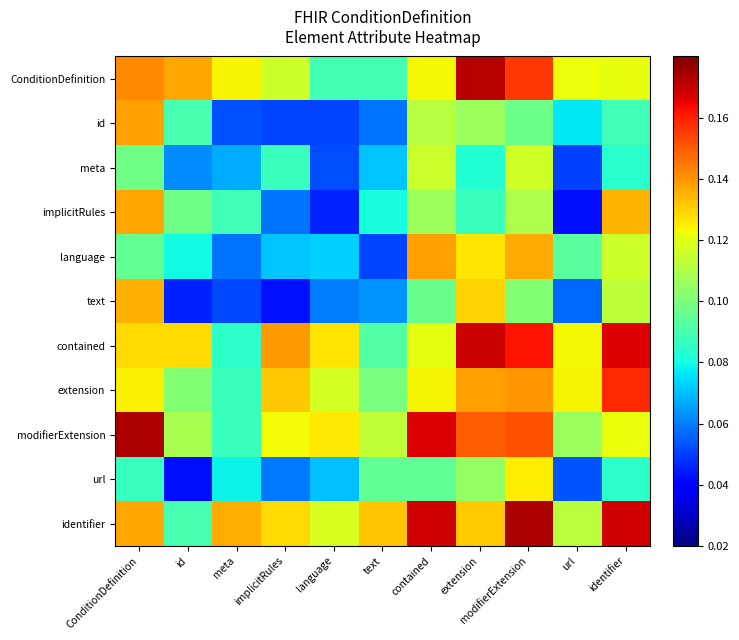

How many series are shown in this chart?

11